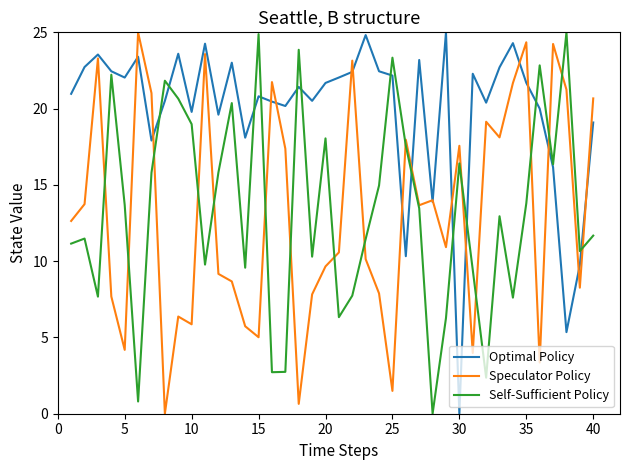

What is the maximum value shown in the chart?

25.0